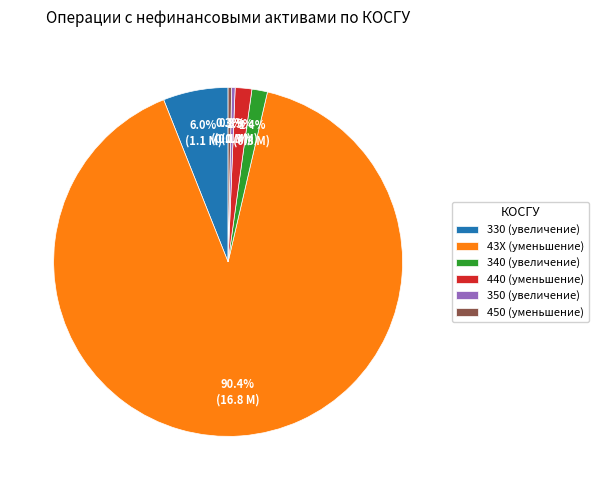

To the nearest percent, what is the average slice percentage?

17%